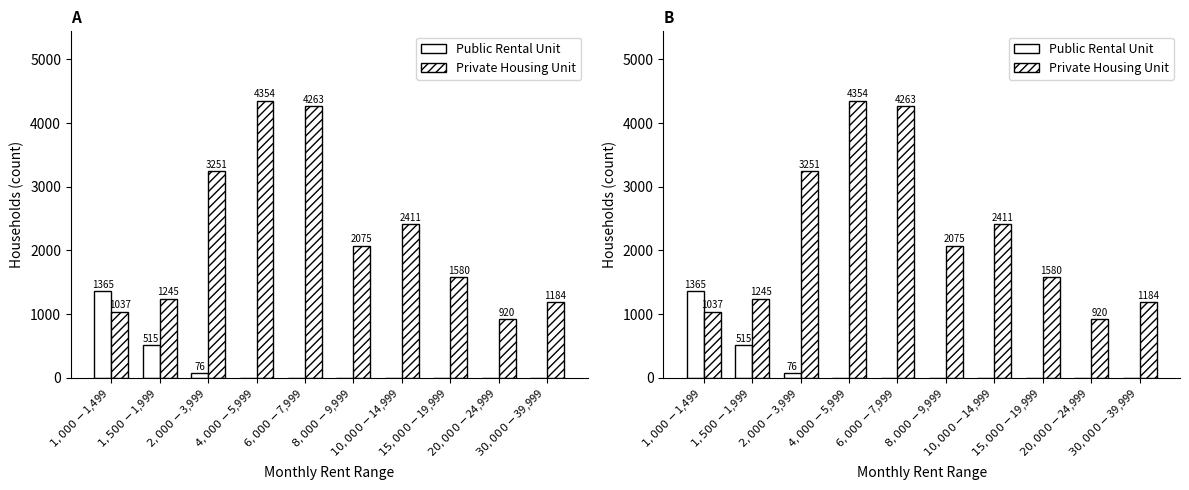

Which has a higher value, $15,000-$19,999 or $1,000-$1,499?

$1,000-$1,499